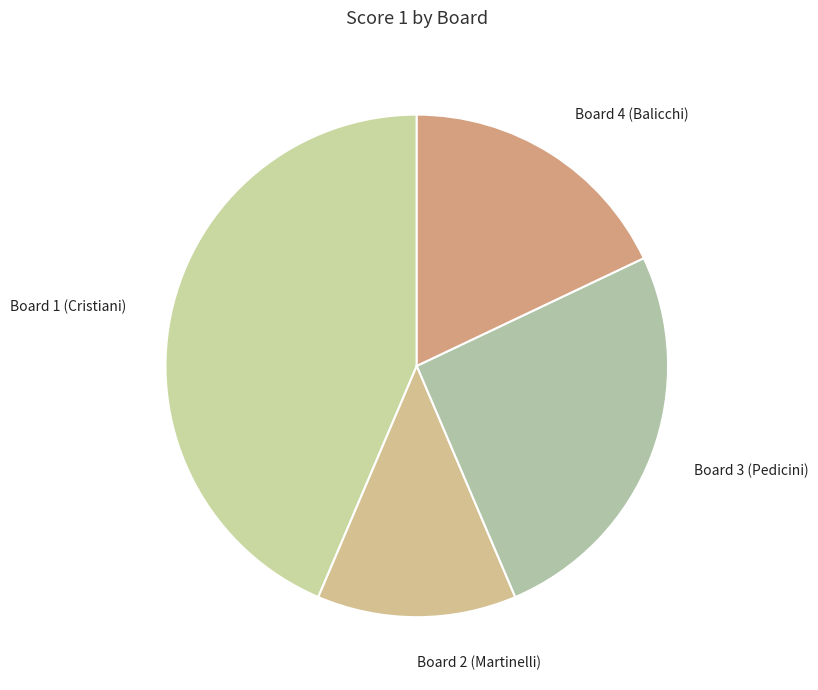

How many slices are in this pie chart?

4